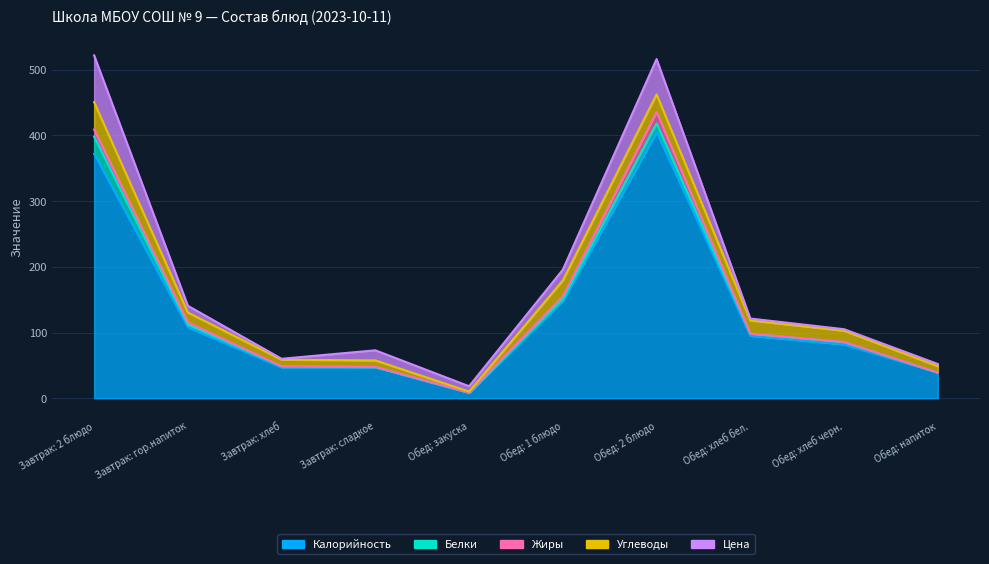

Where do Цена and Калорийность first cross each other?

Завтрак: сладкое and Обед: закуска